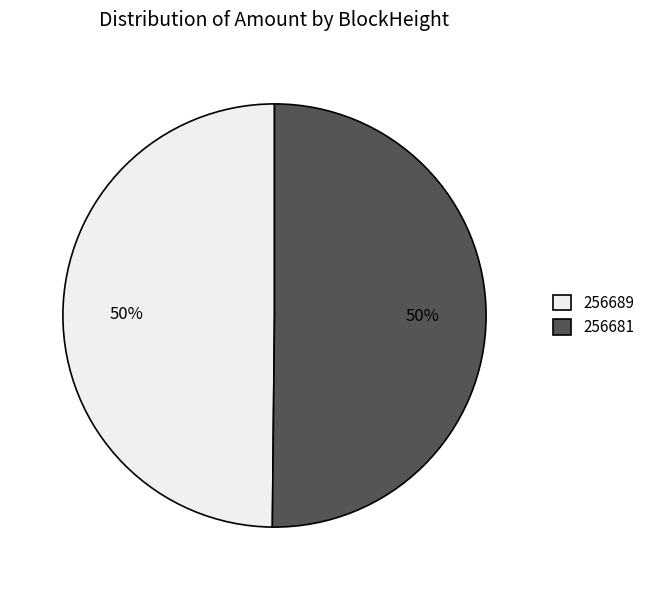

How many slices are in this pie chart?

2